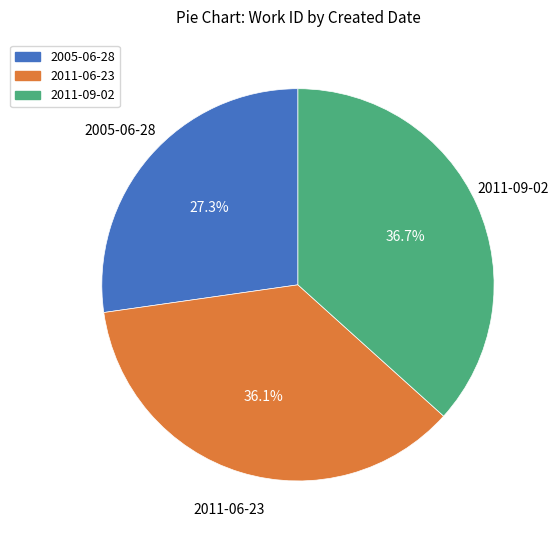

To the nearest percent, what is the average slice percentage?

33%